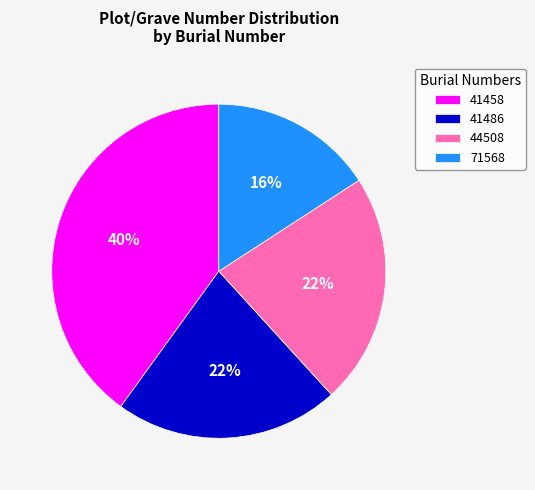

True or false: 41486 accounts for 11% of the total.

False